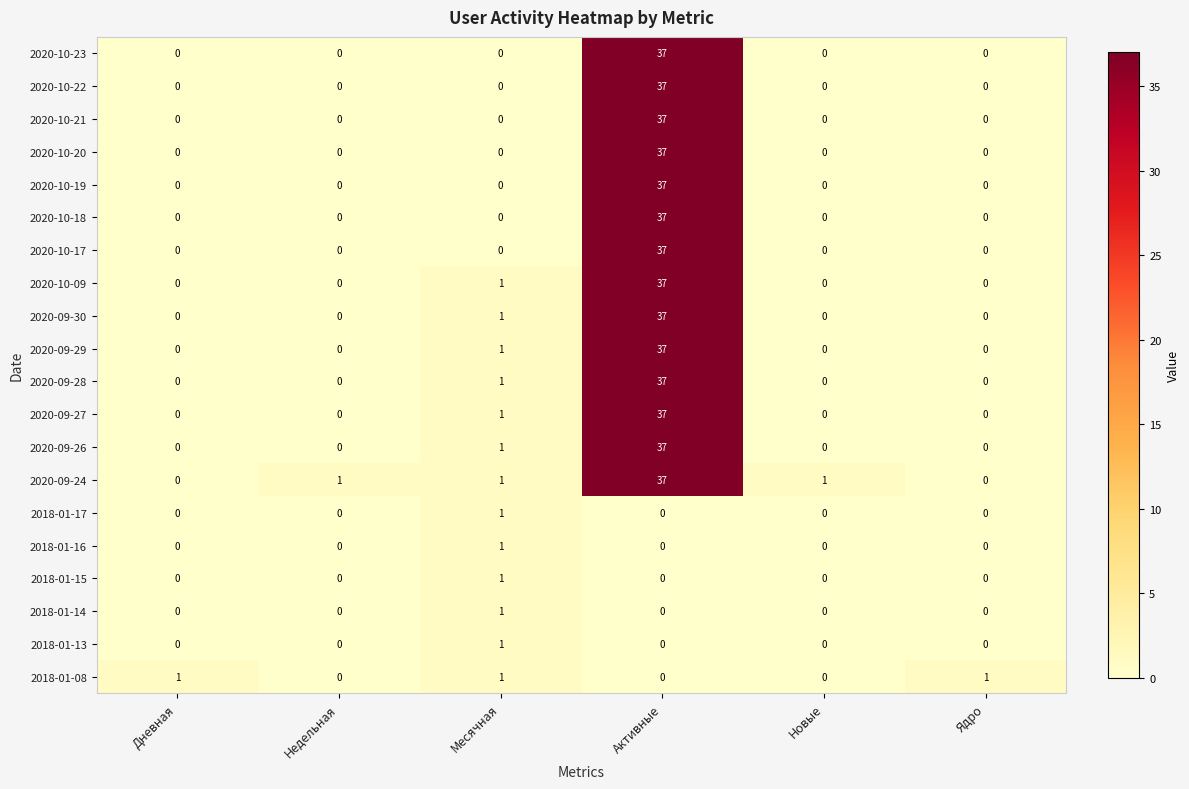

Which category has the highest value across all series?

Активные